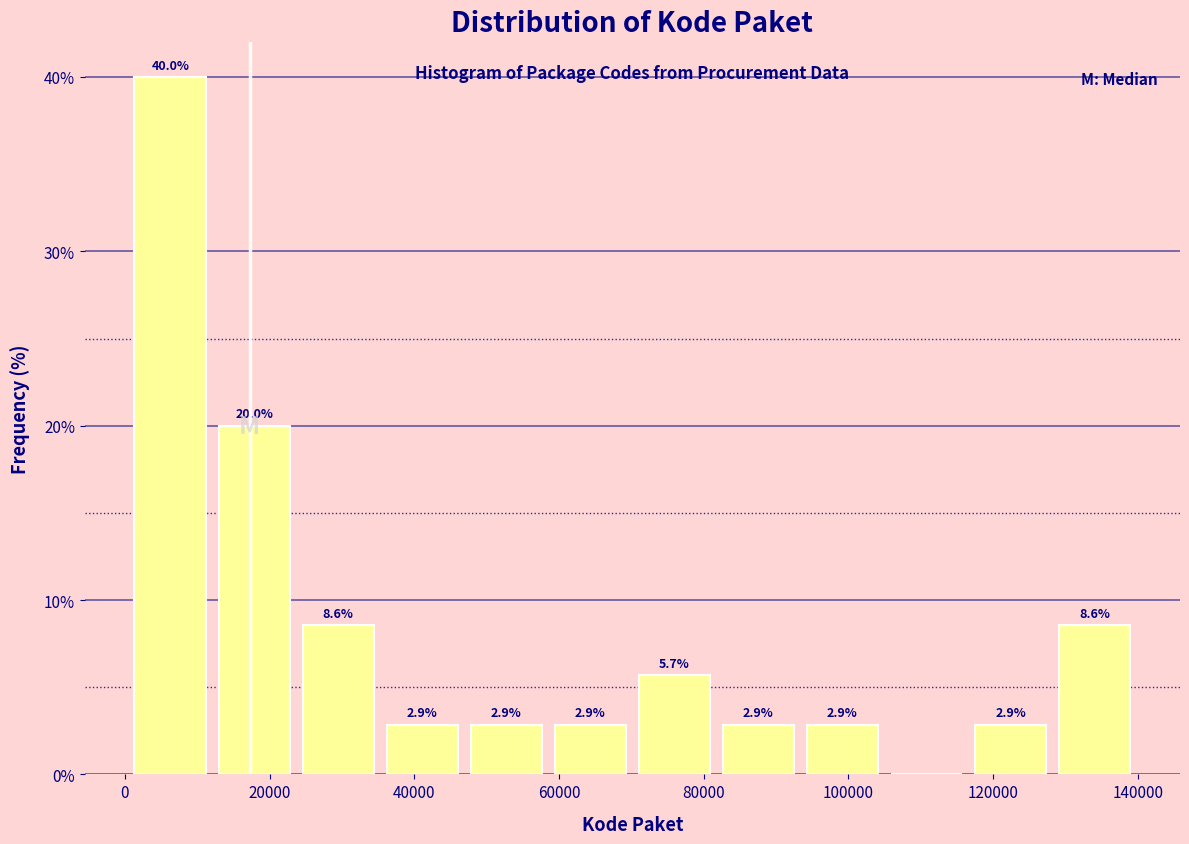

Over which range of the x-axis is the bar tallest?

0 to 12000